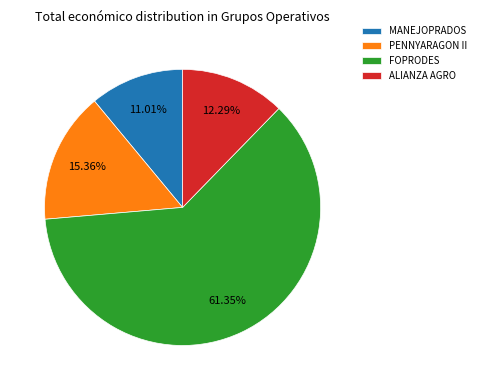

Combined, do MANEJOPRADOS and PENNYARAGON II account for over 50%?

No